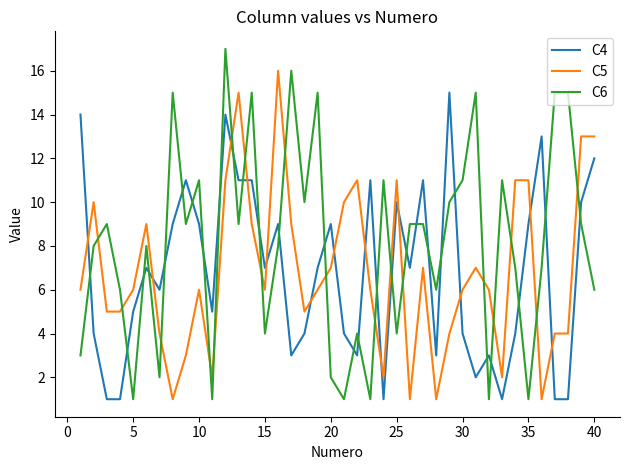

How many times do C5 and C4 cross each other?

13